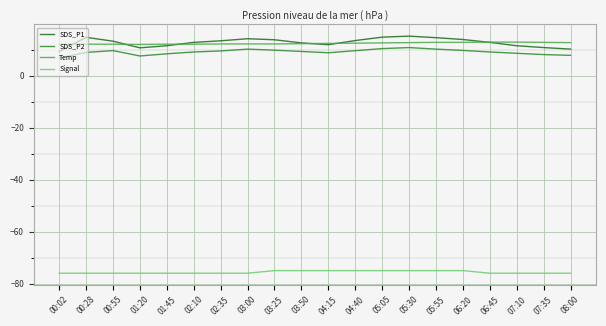

At which category does SDS_P2 reach its first local valley?

01:20